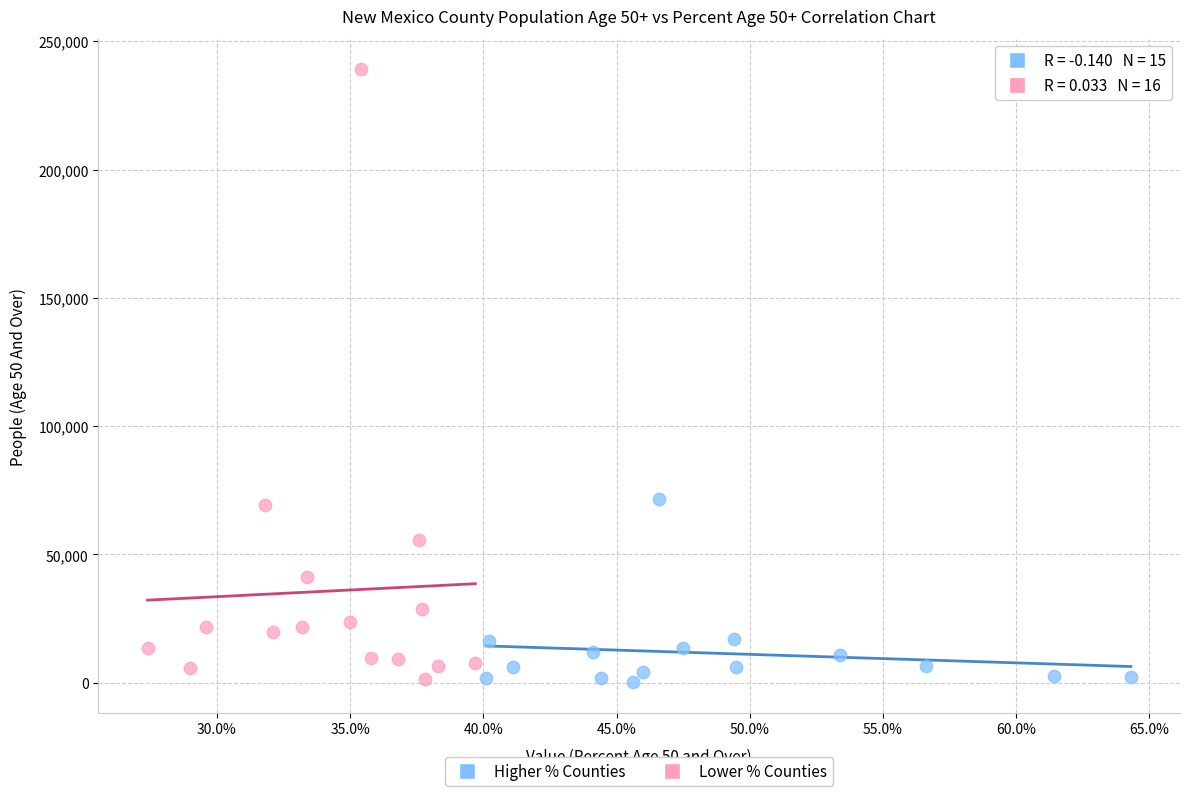

What are all the series names shown in the legend?

Higher % Counties, Lower % Counties